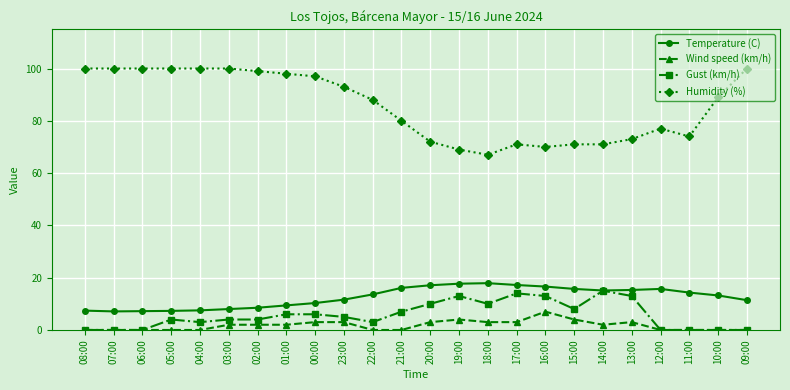

What is the total value across all series at 16:00?

106.6